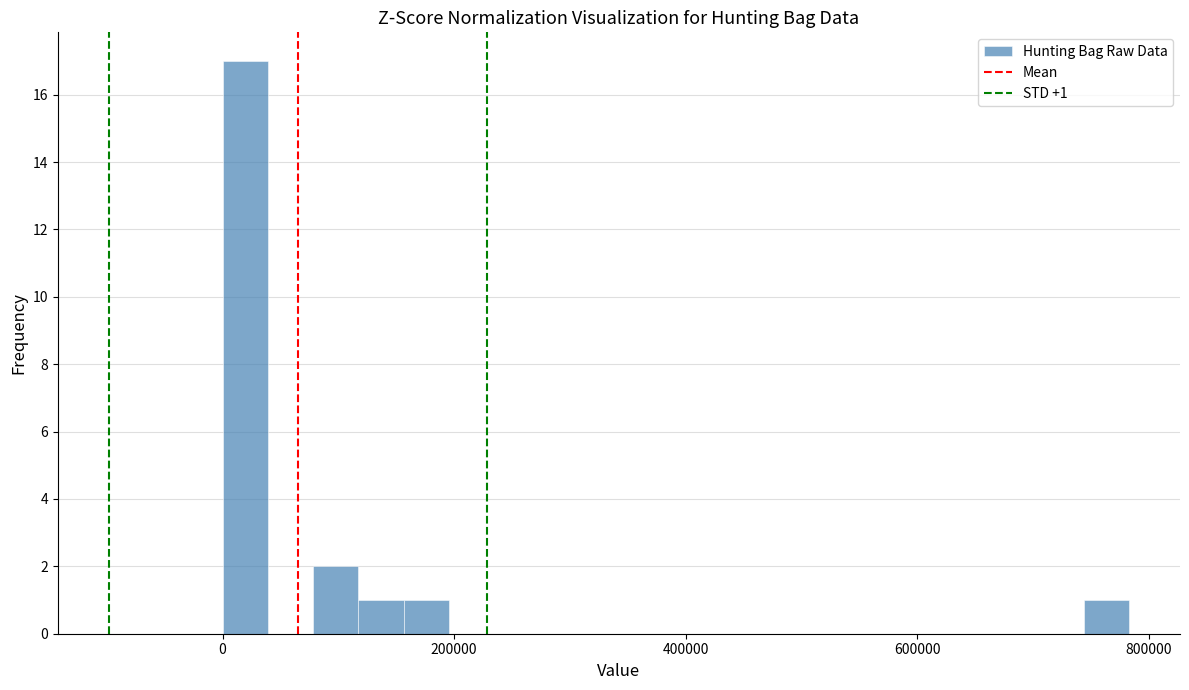

Around what value on the x-axis is the tallest bar? Give the approximate position of its centre, as read against the axis.

20000